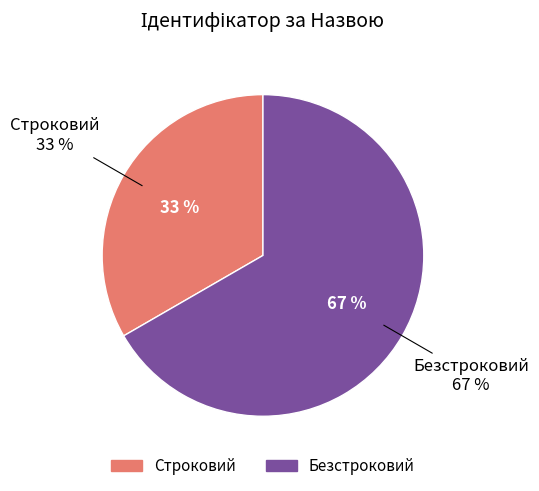

True or false: Строковий accounts for 40% of the total.

False